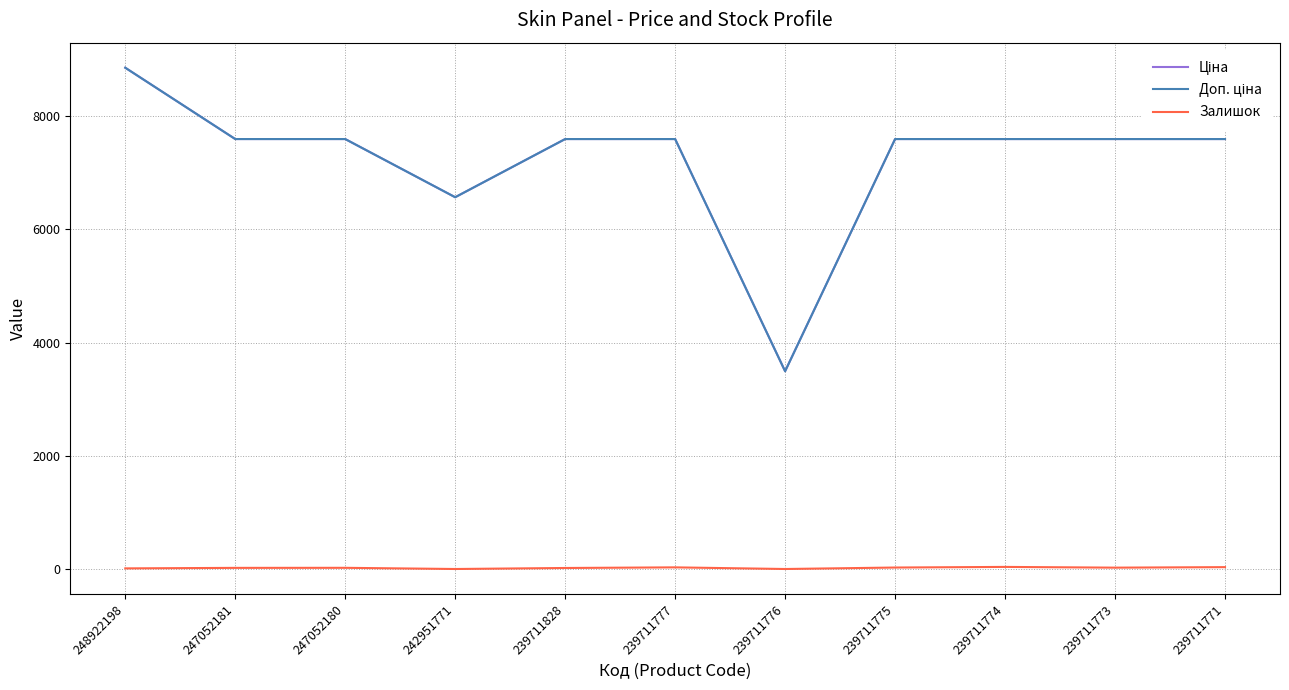

What is the maximum value shown in the chart?

8856.7